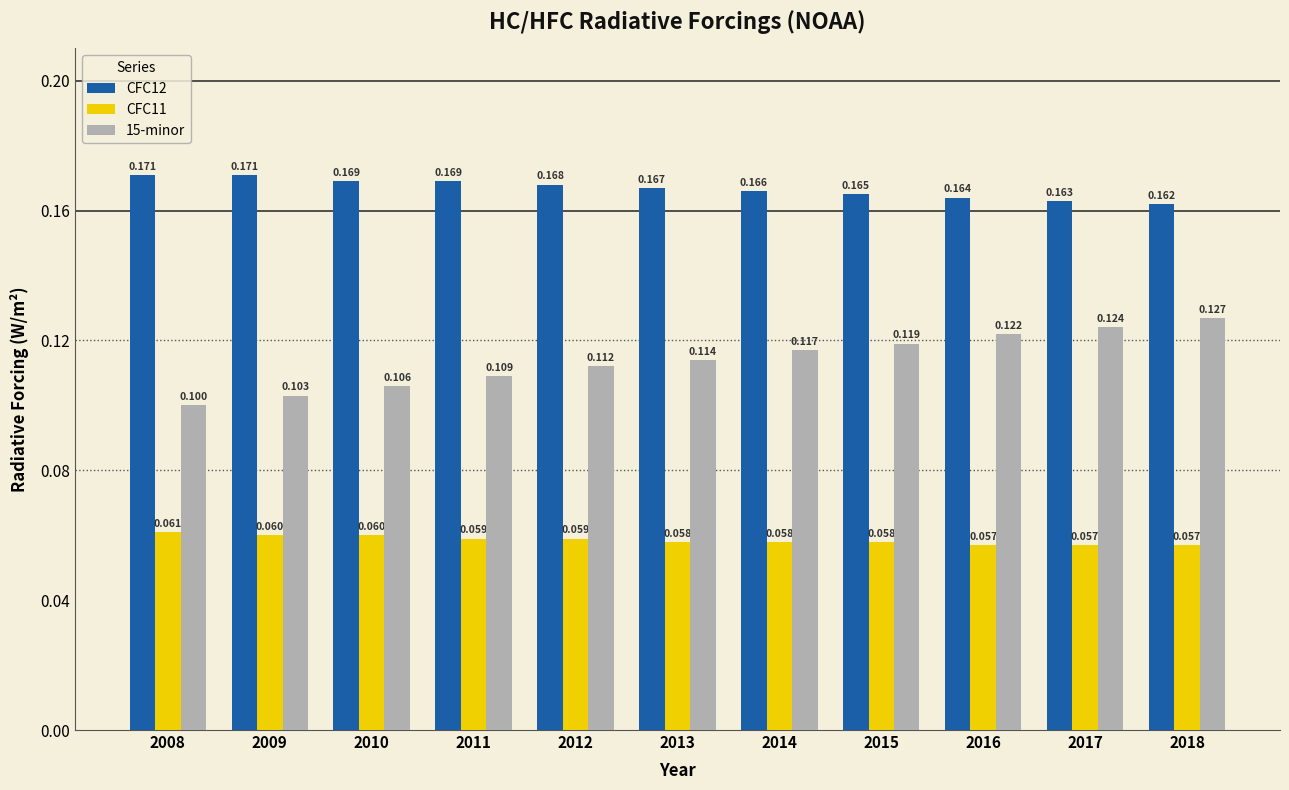

What is the spread (max minus min) of values at 2018?

0.1